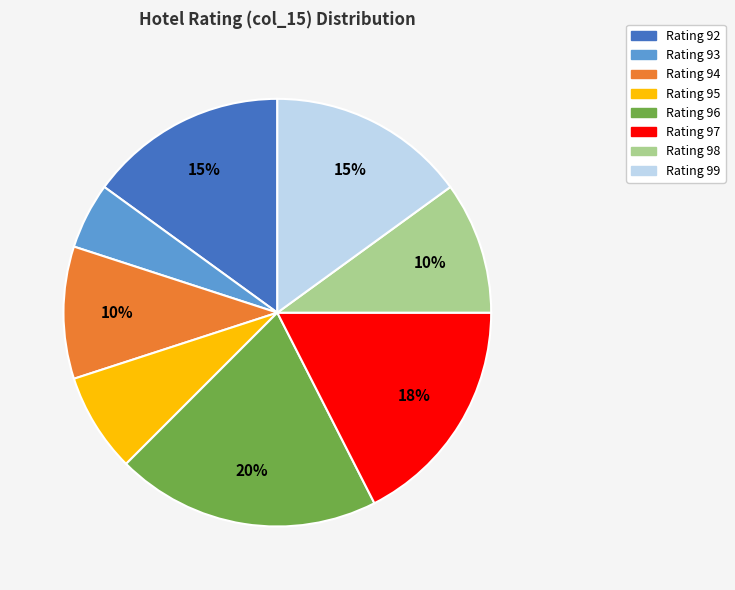

Does any single category account for the majority?

No